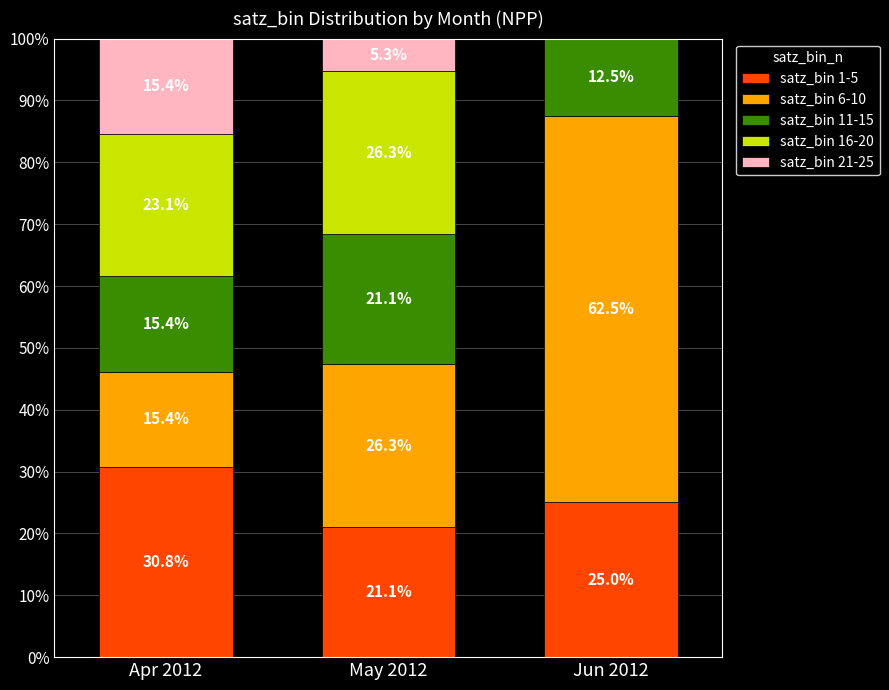

What is the maximum value for satz_bin 1-5?

30.8